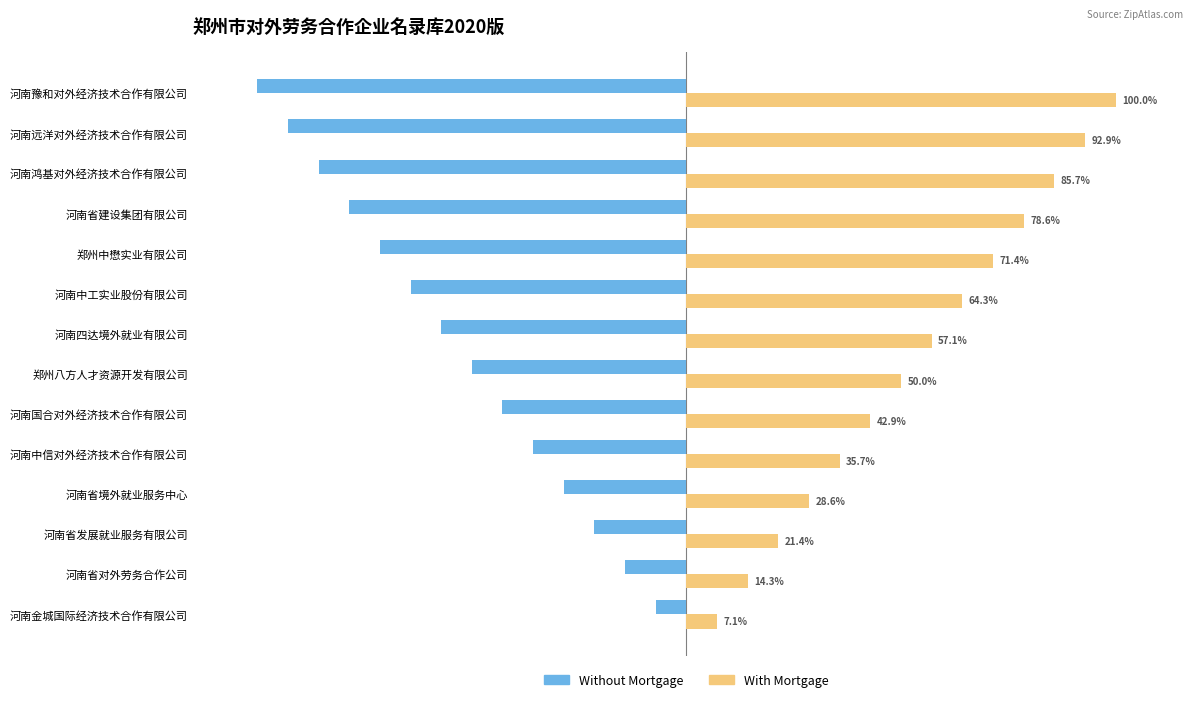

Rank the series by their average value, from highest to lowest.

With Mortgage, Without Mortgage